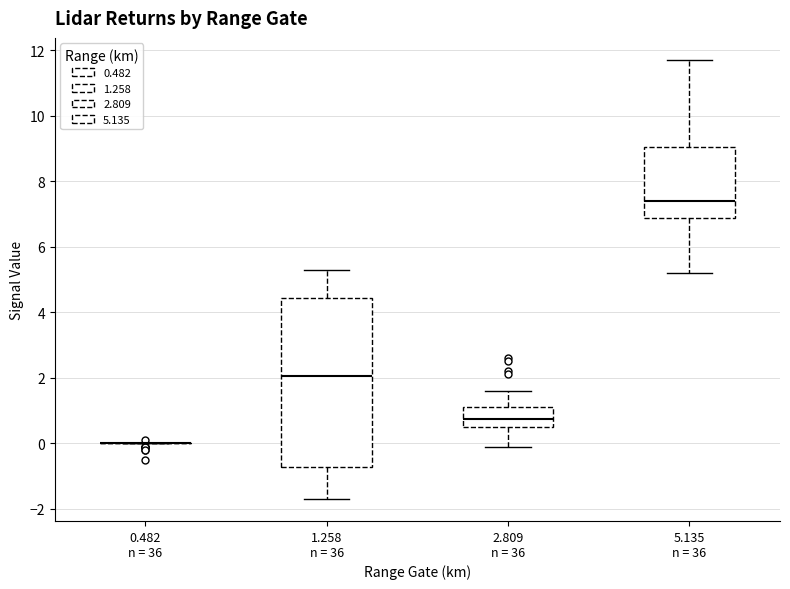

Reading left to right, transcribe this box plot: for each box, give where its median line is, the range the box spans, and where its two whiskers end, as read against the y-axis. The values are not printed on the chart, so give them approximately, as read against the axis.

0.482 n = 36: box collapsed to a line at 0.0, whiskers 0.0 to 0.0
1.258 n = 36: median 2.0, box -0.8 to 4.4, whiskers -1.6 to 5.4
2.809 n = 36: median 0.8, box 0.6 to 1.2, whiskers 0.0 to 1.6
5.135 n = 36: median 7.4, box 6.8 to 9.0, whiskers 5.2 to 11.8